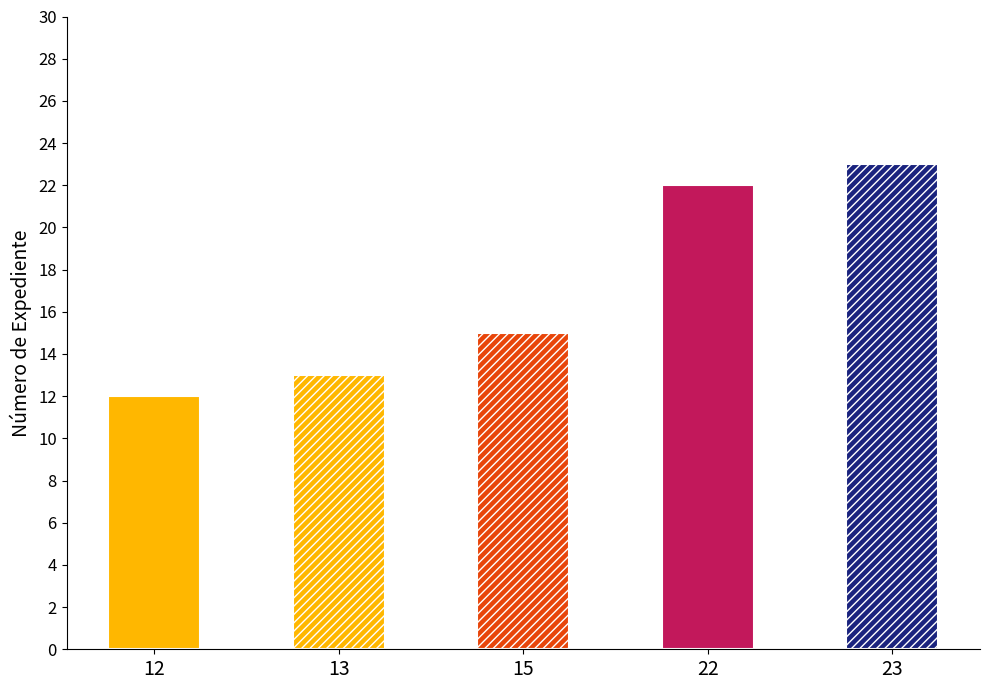

Reading right to left, extract all data points from this chart.

23	22	15	13	12